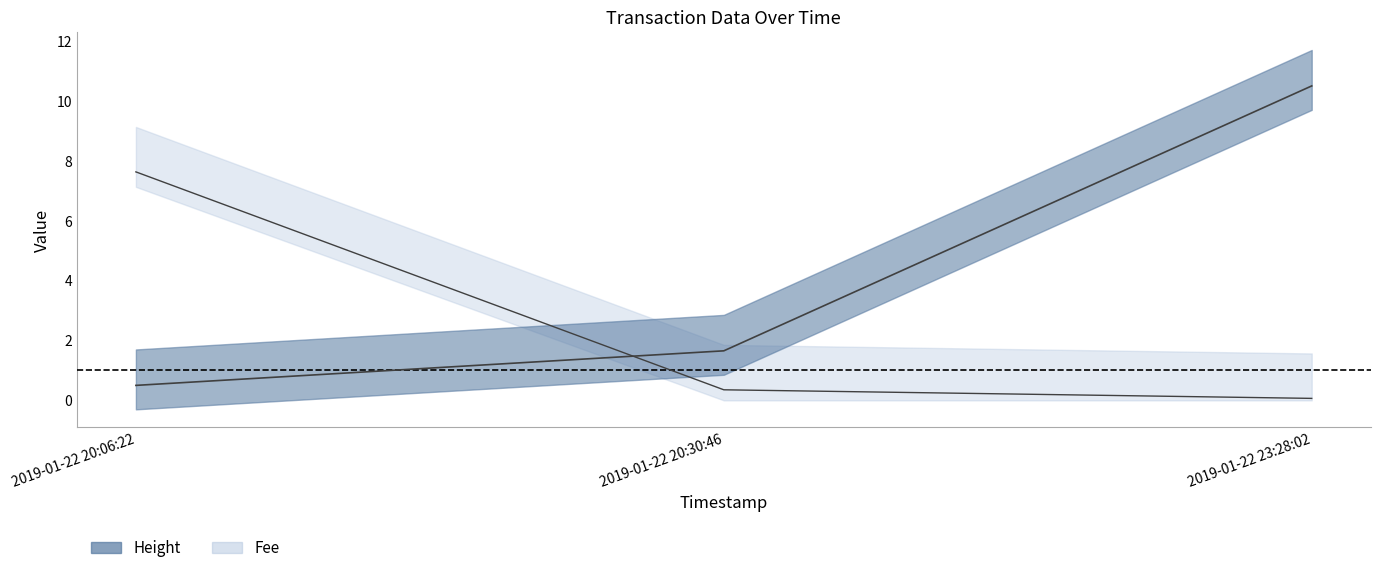

What is the maximum value for Fee?

7.6